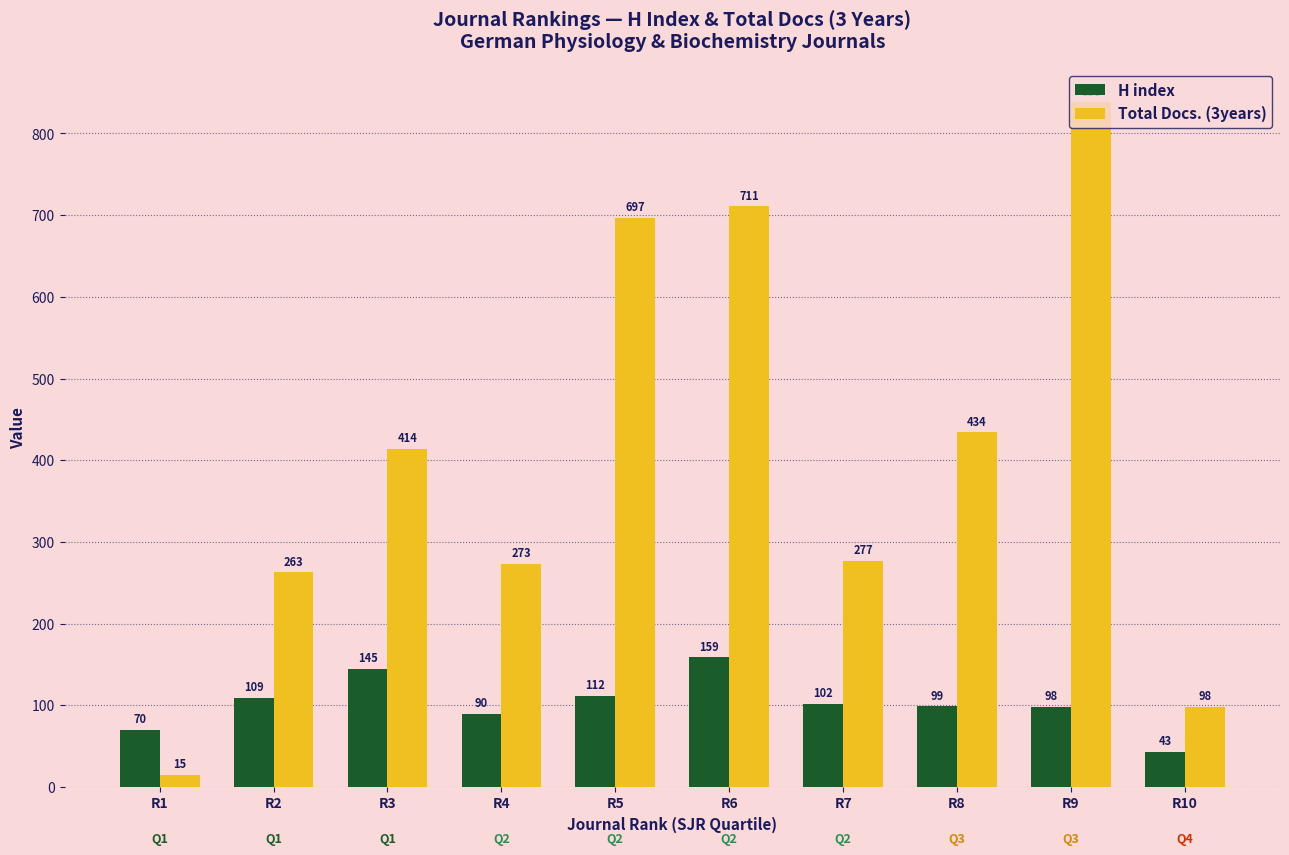

What is the minimum value for H index?

43